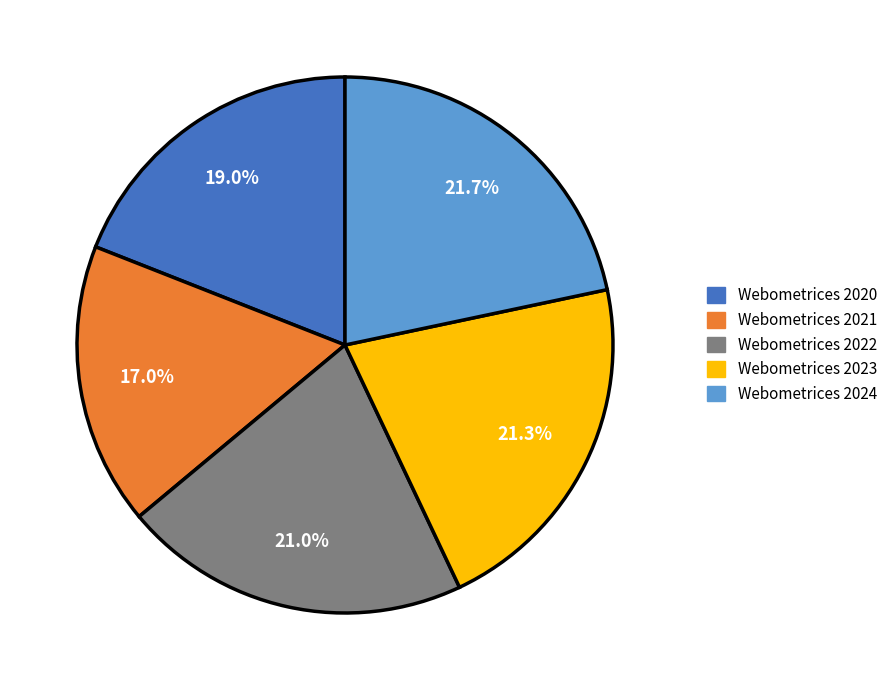

Which slice is the smallest?

Webometrices 2021